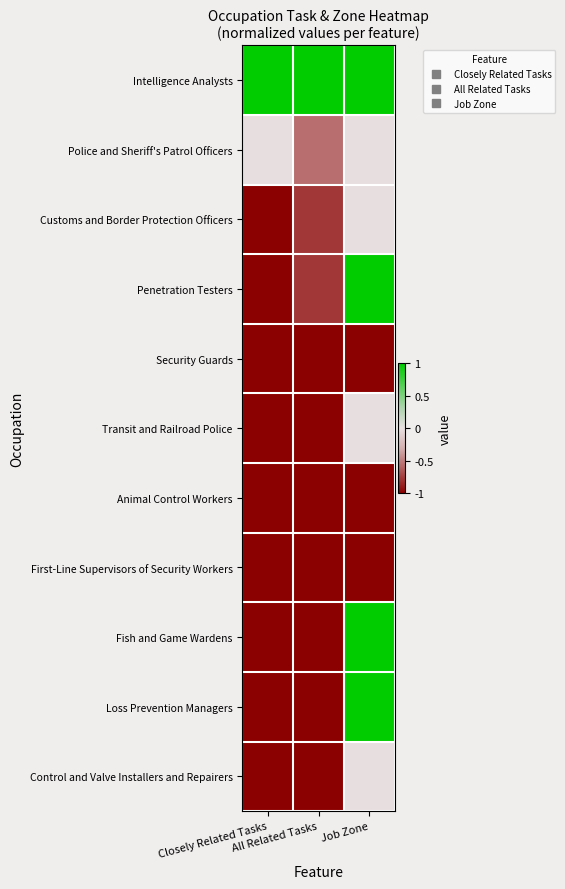

Reading left to right, what are all the values shown in this chart?

Intelligence Analysts: Closely Related Tasks=1.0	All Related Tasks=1.0	Job Zone=1.0
Police and Sheriff's Patrol Officers: Closely Related Tasks=0.0	All Related Tasks=-0.6	Job Zone=0.0
Customs and Border Protection Officers: Closely Related Tasks=-1.0	All Related Tasks=-0.8	Job Zone=0.0
Penetration Testers: Closely Related Tasks=-1.0	All Related Tasks=-0.8	Job Zone=1.0
Security Guards: Closely Related Tasks=-1.0	All Related Tasks=-1.0	Job Zone=-1.0
Transit and Railroad Police: Closely Related Tasks=-1.0	All Related Tasks=-1.0	Job Zone=0.0
Animal Control Workers: Closely Related Tasks=-1.0	All Related Tasks=-1.0	Job Zone=-1.0
First-Line Supervisors of Security Workers: Closely Related Tasks=-1.0	All Related Tasks=-1.0	Job Zone=-1.0
Fish and Game Wardens: Closely Related Tasks=-1.0	All Related Tasks=-1.0	Job Zone=1.0
Loss Prevention Managers: Closely Related Tasks=-1.0	All Related Tasks=-1.0	Job Zone=1.0
Control and Valve Installers and Repairers: Closely Related Tasks=-1.0	All Related Tasks=-1.0	Job Zone=0.0